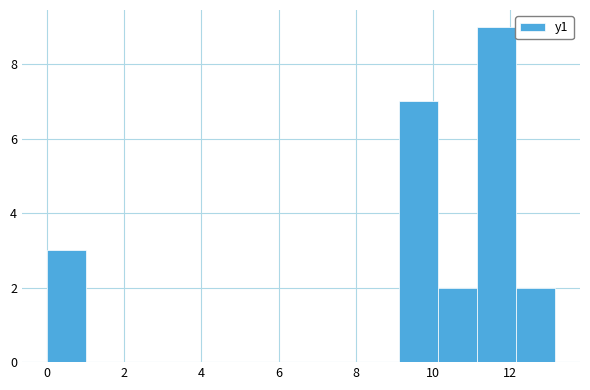

Which range on the x-axis has the tallest bar?

11.2 to 12.2